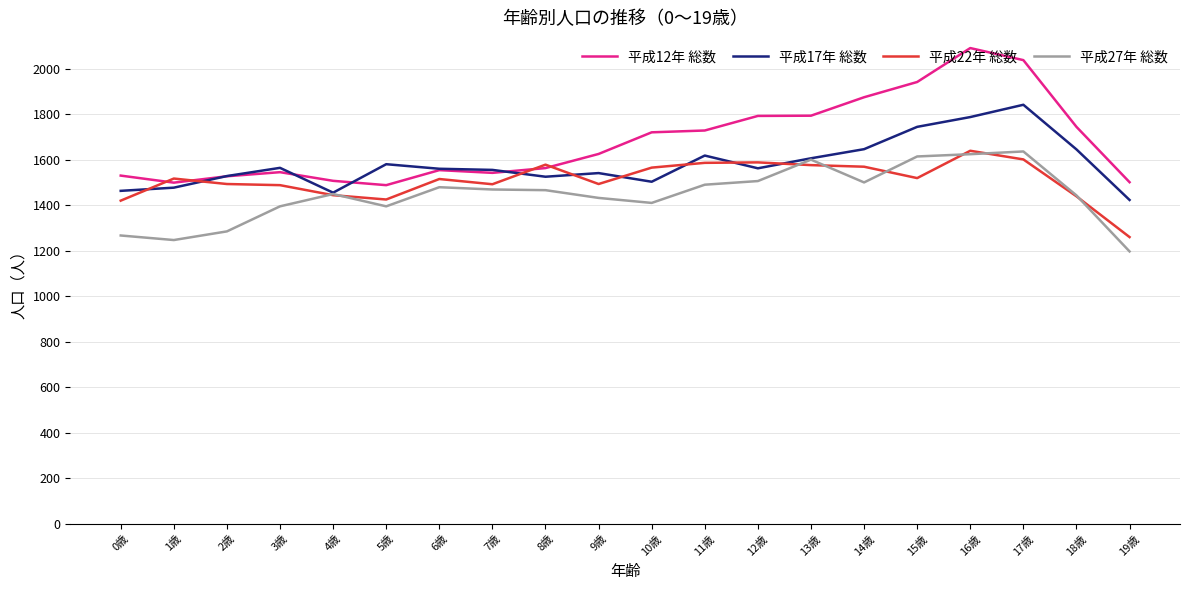

What position from the right is 13歳?

7